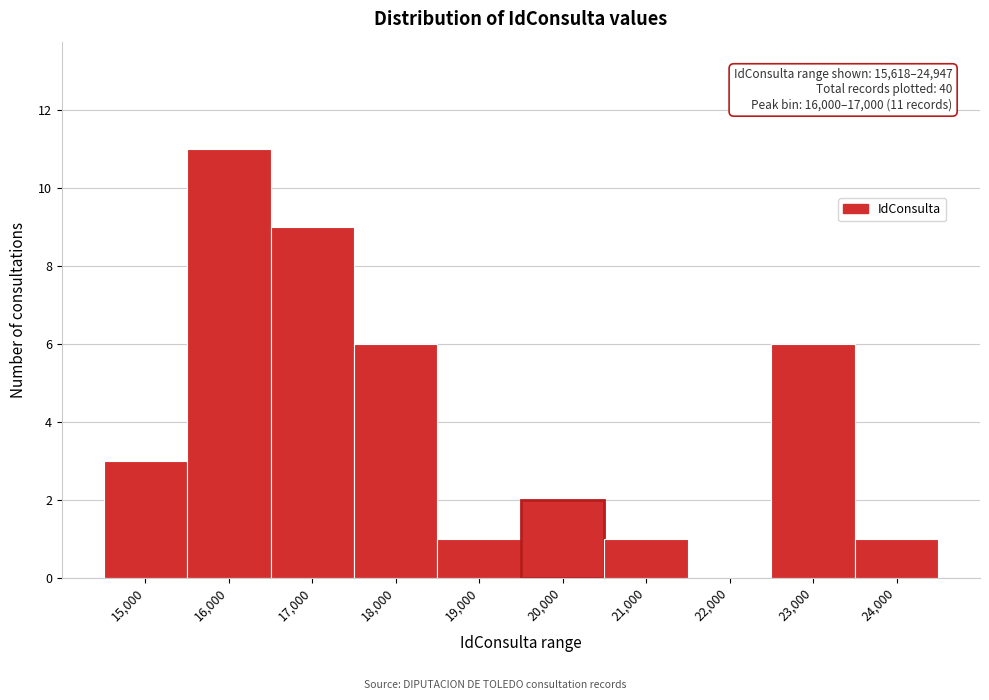

Reading left to right, transcribe all the data shown in this chart.

15,000=3	16,000=11	17,000=9	18,000=6	19,000=1	20,000=2	21,000=1	22,000=0	23,000=6	24,000=1